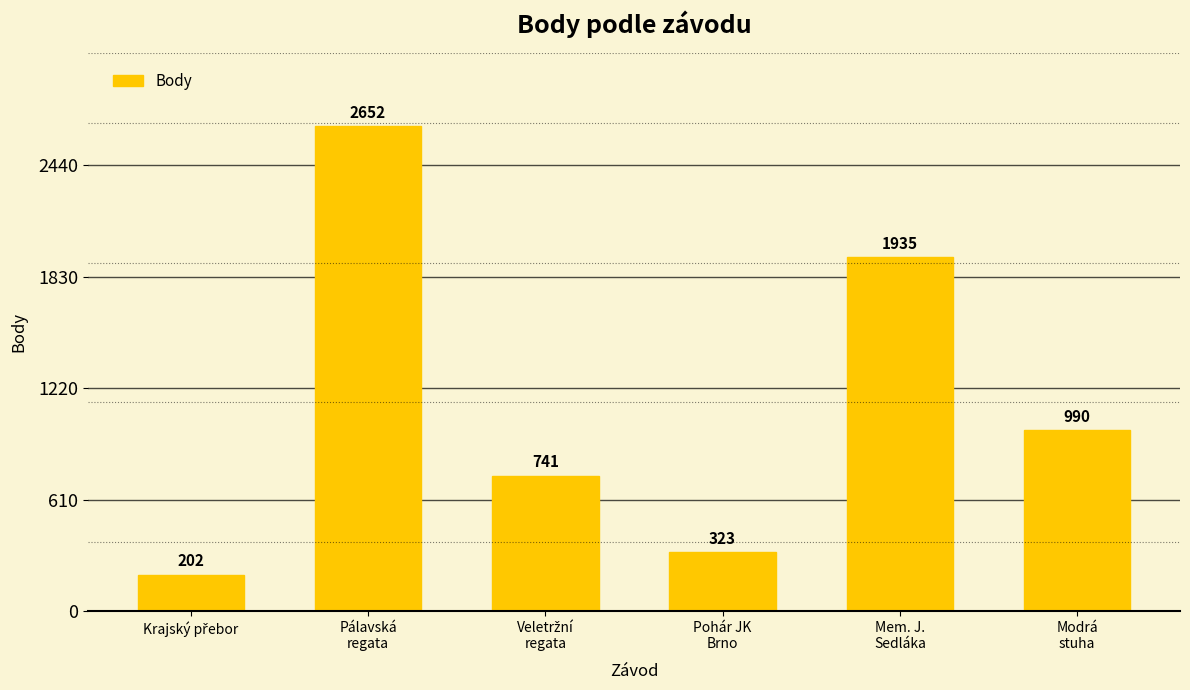

At which label is the value closest to 1427?

Modrá
stuha